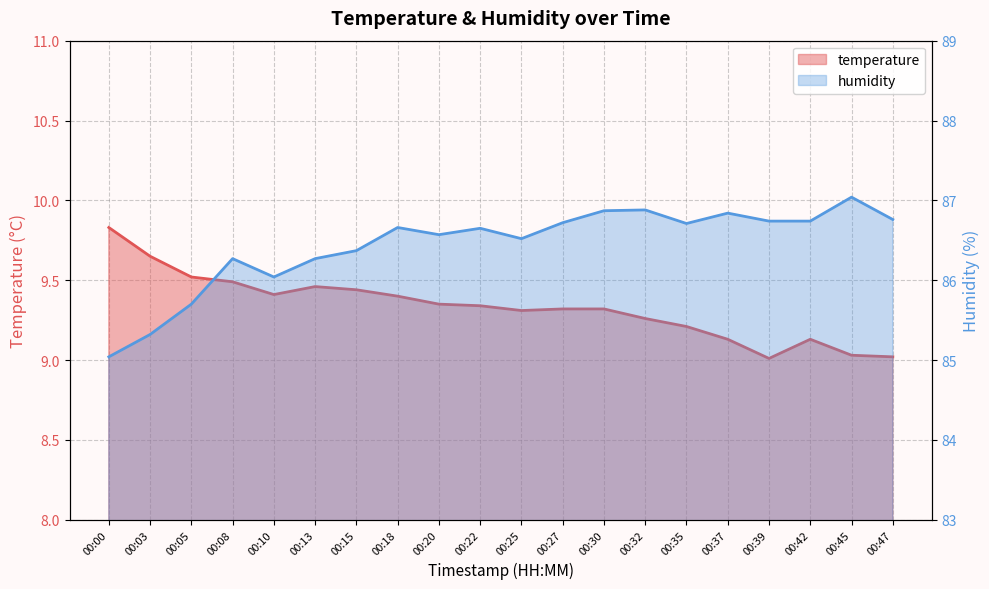

Reading left to right, list all the values displayed in this chart.

temperature: 9.8	9.7	9.5	9.5	9.4	9.5	9.4	9.4	9.3	9.3	9.3	9.3	9.3	9.3	9.2	9.1	9.0	9.1	9.0	9.0
humidity: 85.0	85.3	85.7	86.3	86.0	86.3	86.4	86.7	86.6	86.7	86.5	86.7	86.9	86.9	86.7	86.8	86.7	86.7	87.0	86.8